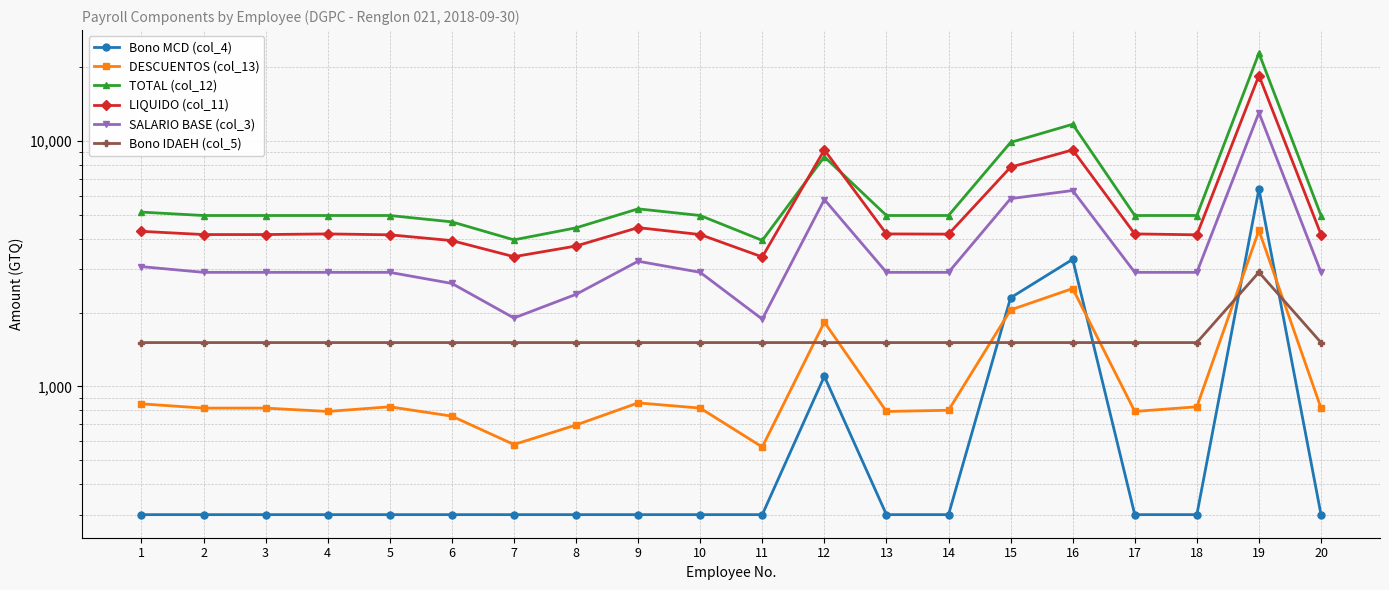

True or false: TOTAL (col_12) and LIQUIDO (col_11) cross at least once.

True